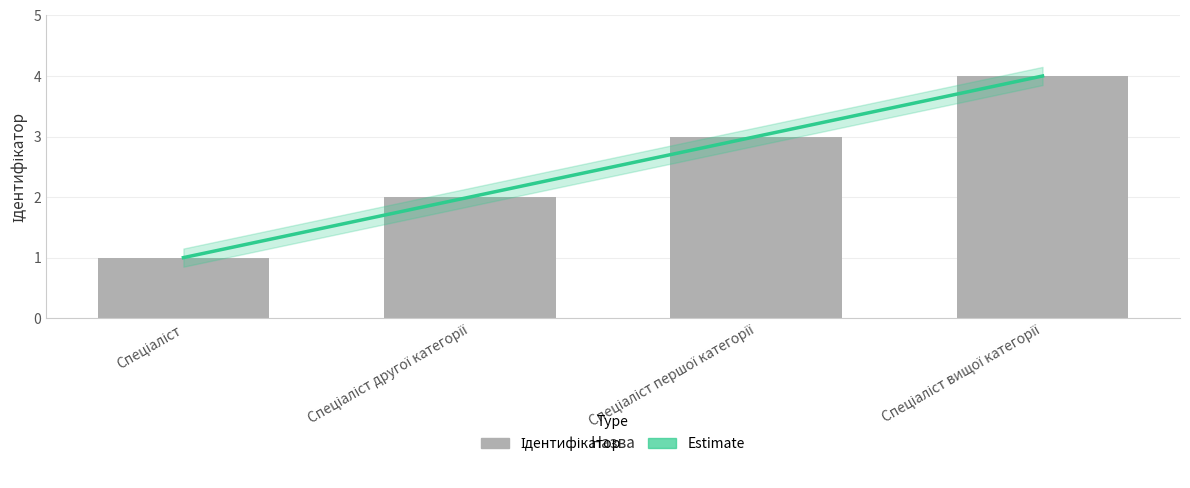

Rank the categories by value from lowest to highest.

Спеціаліст, Спеціаліст другої категорії, Спеціаліст першої категорії, Спеціаліст вищої категорії